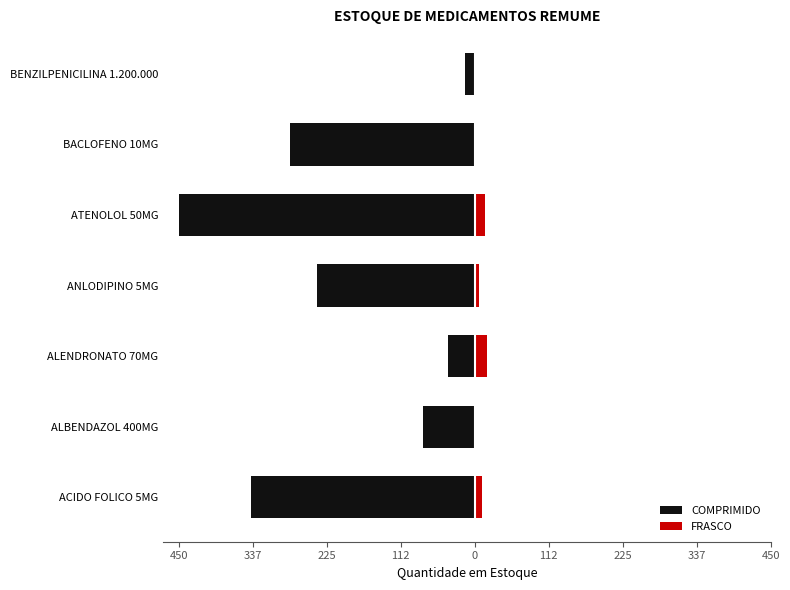

Between ACIDO FOLICO 5MG and ANLODIPINO 5MG, which series saw the biggest shift?

COMPRIMIDO